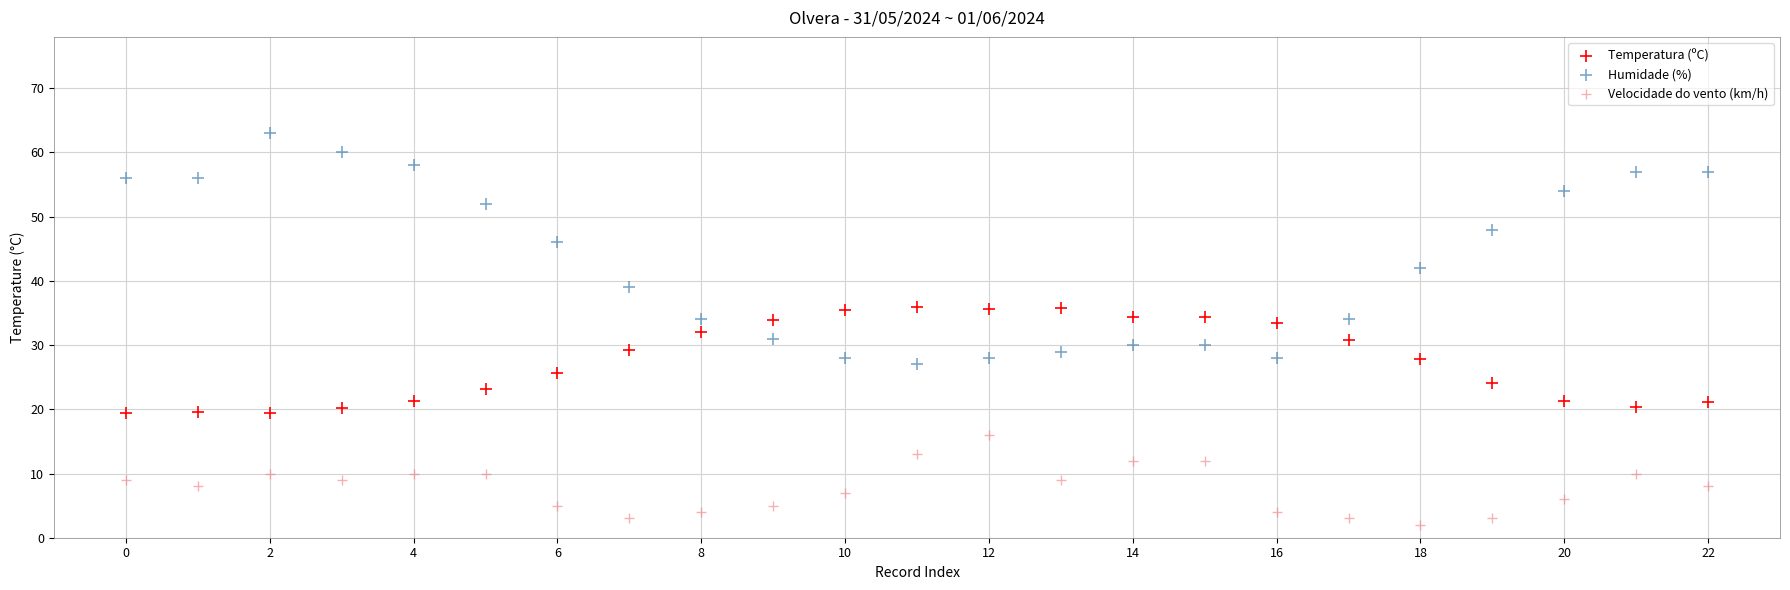

Which series has the widest spread of Y values?

Humidade (%)